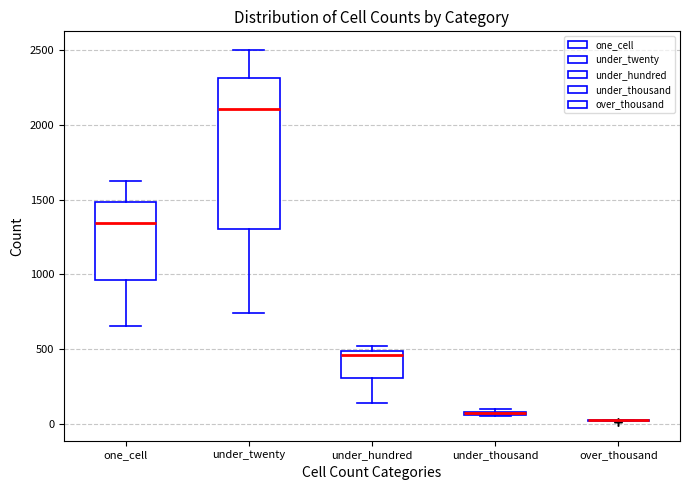

Where does the upper whisker of the box for under_twenty end on the y-axis? The values are not printed on the chart, so give them approximately, as read against the axis.

2500